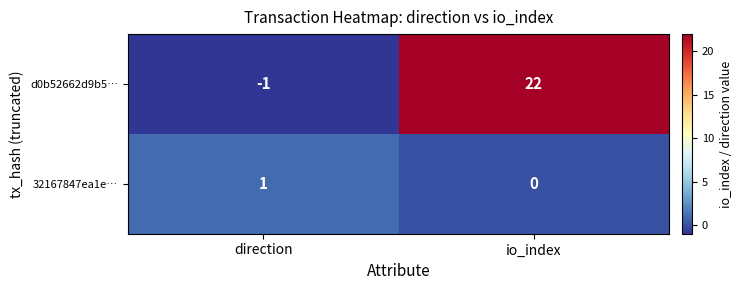

Reading left to right, transcribe all the data shown in this chart.

d0b52662d9b5…: -1	22
32167847ea1e…: 1	0